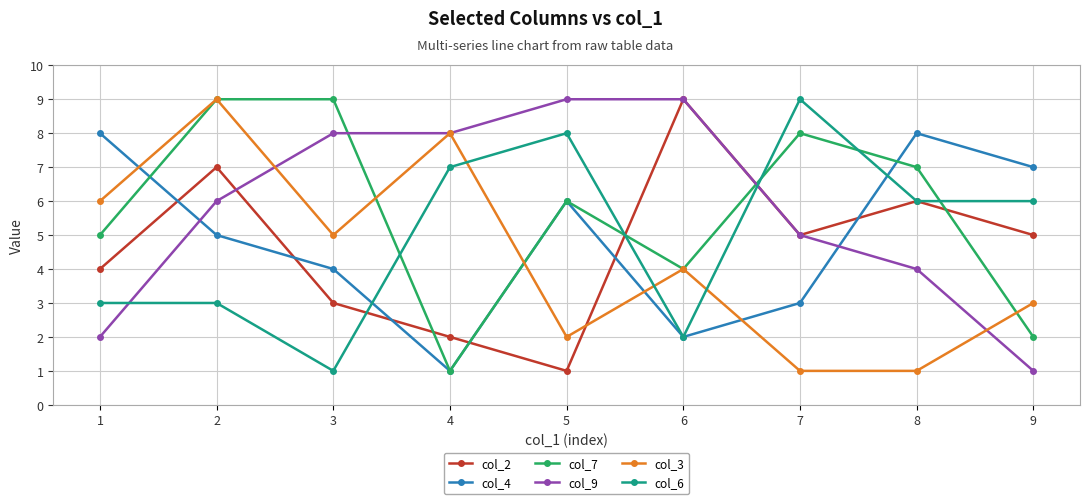

Reading right to left, list all the values displayed in this chart.

col_2: 9=5	8=6	7=5	6=9	5=1	4=2	3=3	2=7	1=4
col_4: 9=7	8=8	7=3	6=2	5=6	4=1	3=4	2=5	1=8
col_7: 9=2	8=7	7=8	6=4	5=6	4=1	3=9	2=9	1=5
col_9: 9=1	8=4	7=5	6=9	5=9	4=8	3=8	2=6	1=2
col_3: 9=3	8=1	7=1	6=4	5=2	4=8	3=5	2=9	1=6
col_6: 9=6	8=6	7=9	6=2	5=8	4=7	3=1	2=3	1=3